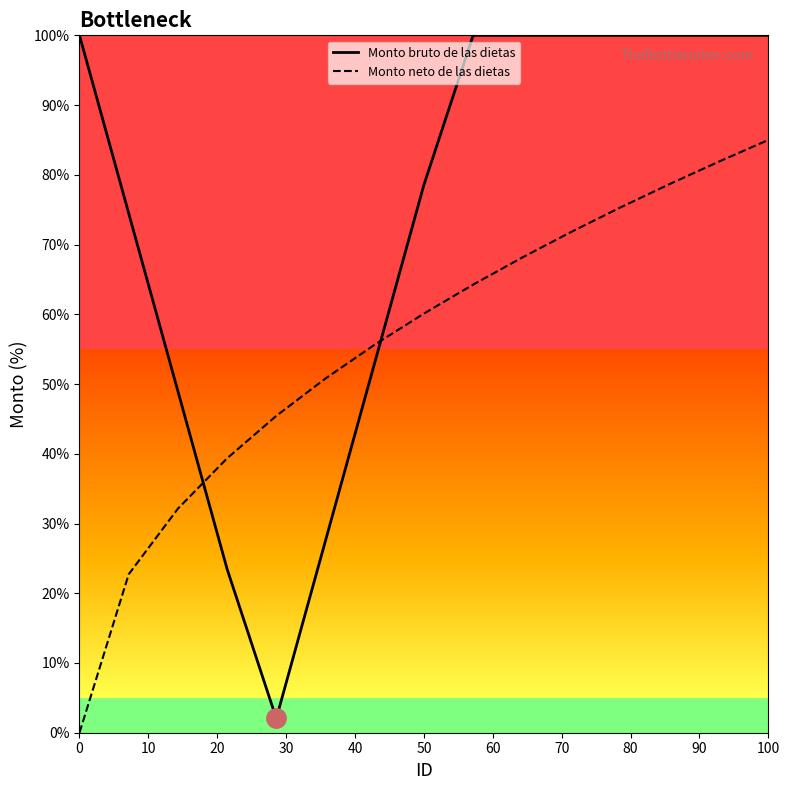

How many series are shown in this chart?

2